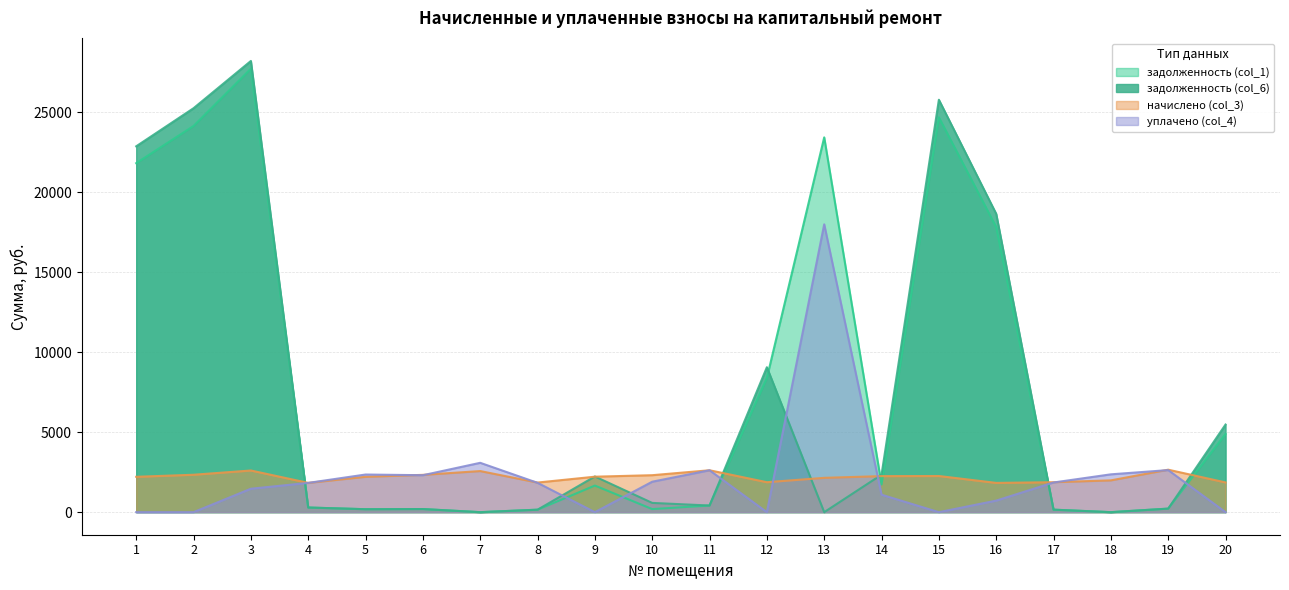

Between 7 and 16, which series saw the biggest shift?

задолженность (col_6)